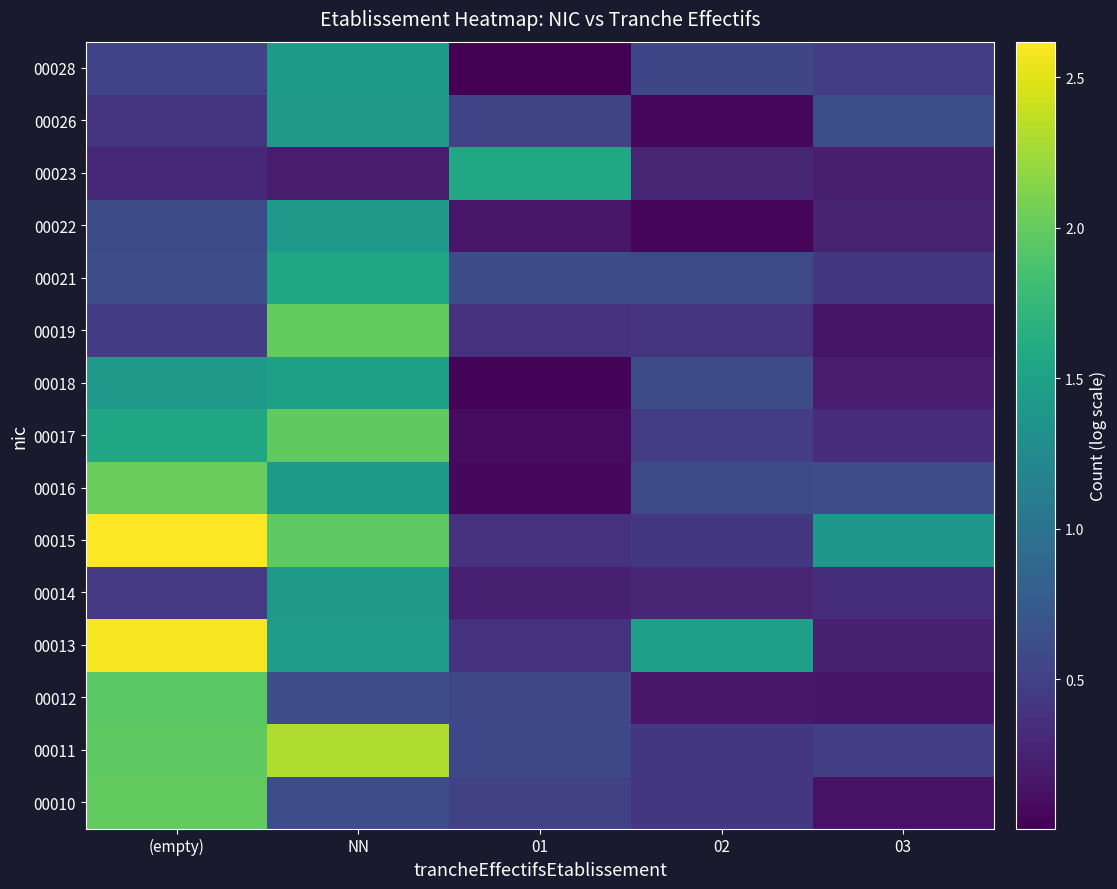

At which category is the sum across all series the highest?

NN